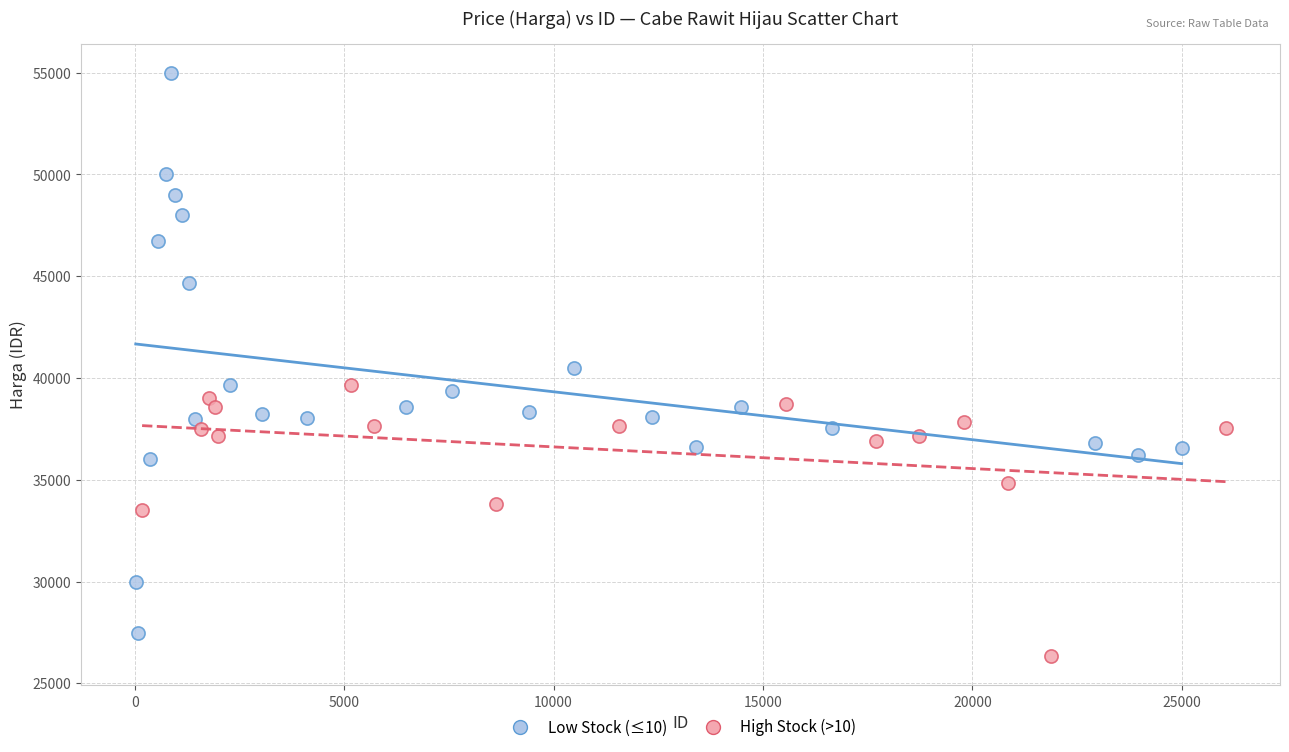

Which series has the largest Y range (max minus min)?

Low Stock (≤10)